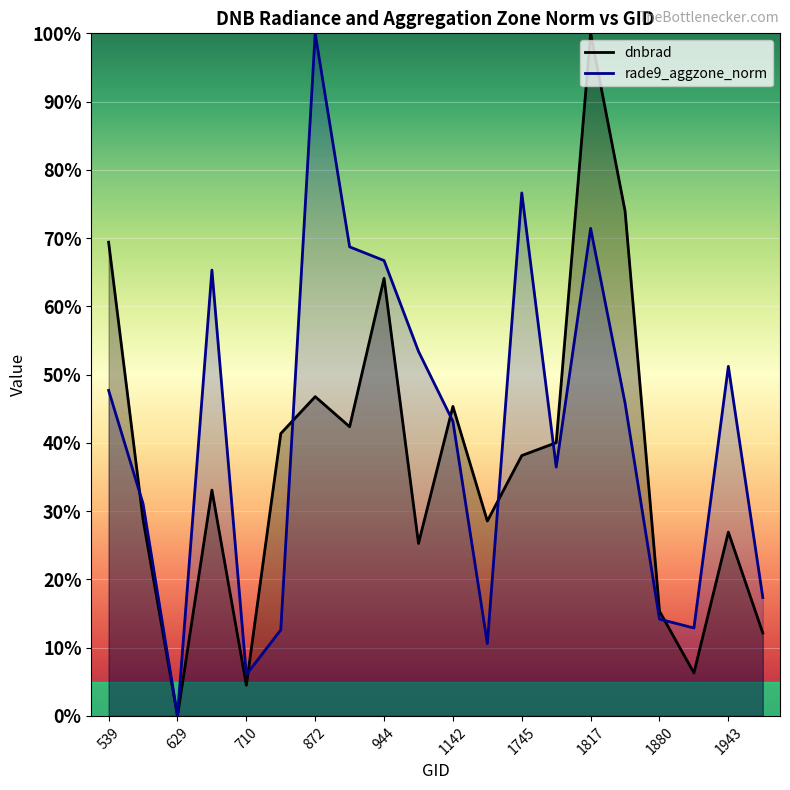

What is the maximum value for rade9_aggzone_norm?

1.0